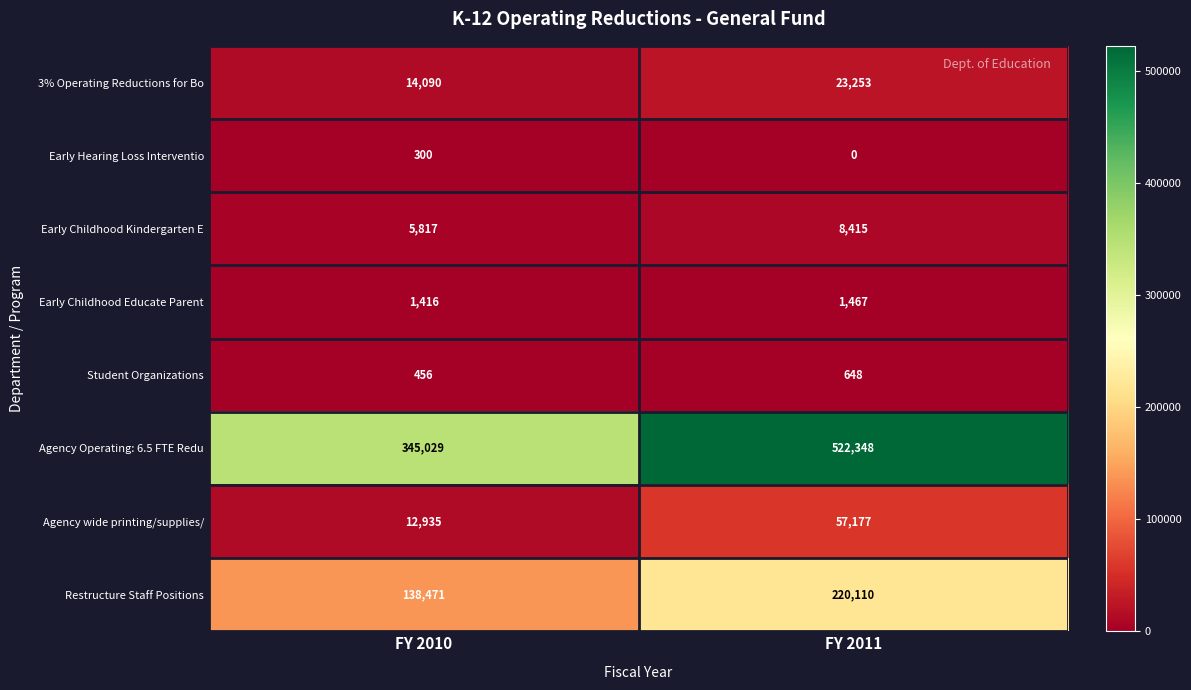

What is the sum of the Early Childhood Educate Parent values at FY 2010 and FY 2011?

2883